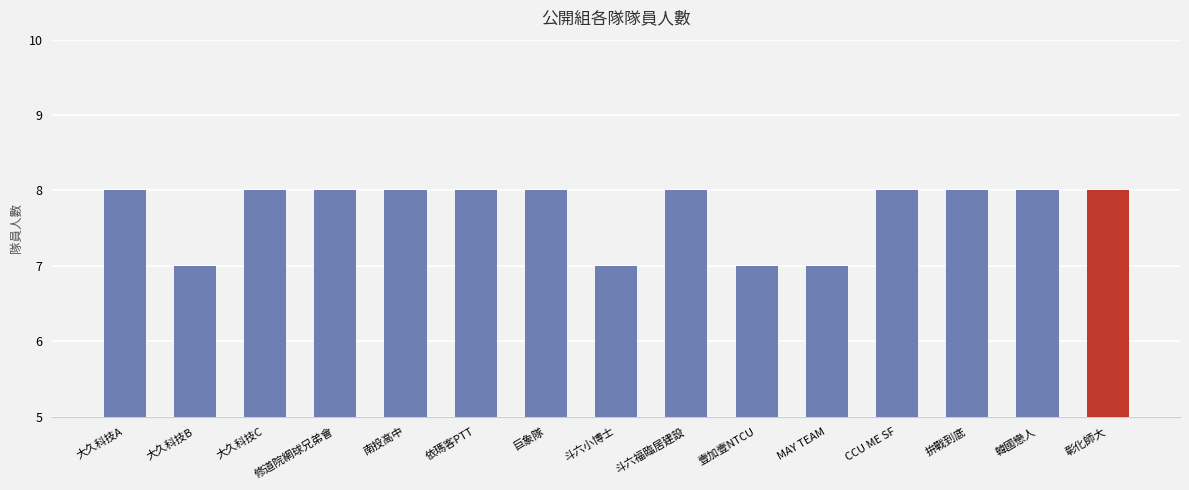

What is the sum of the values at CCU ME SF and 韓國戀人?

16